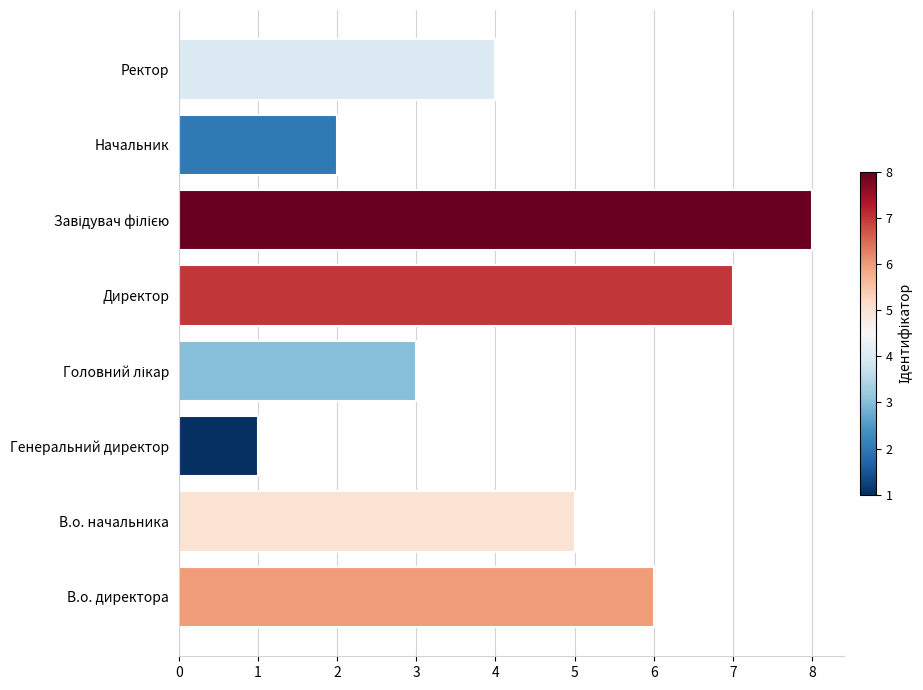

At which label is the value closest to 4?

Ректор